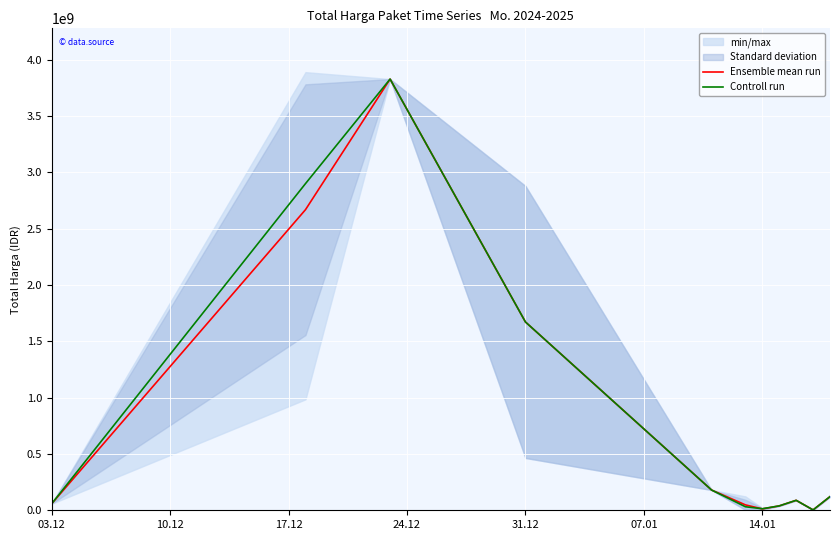

Reading right to left, list all the values displayed in this chart.

Ensemble mean run: 121282530.0	3245000.0	88435200.0	39000000.0	12044243.3	47941105.0	179922180.0	1671622944.0	3827760000.0	2668570800.0	58272000.0
Controll run: 121282530.0	3245000.0	88435200.0	39000000.0	13622730.0	31331750.0	179922180.0	1671622944.0	3827760000.0	2899954800.0	58272000.0